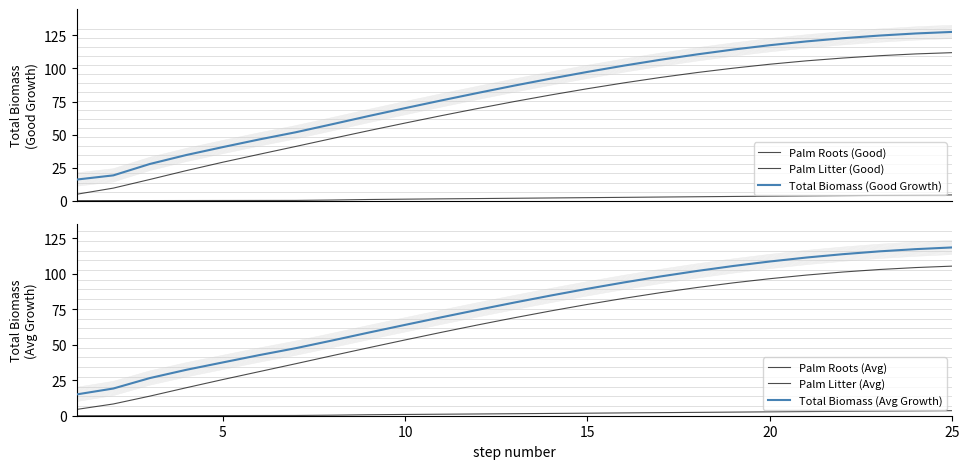

The value of Palm Roots (Avg) at 7 is 27.6. True or false?

False